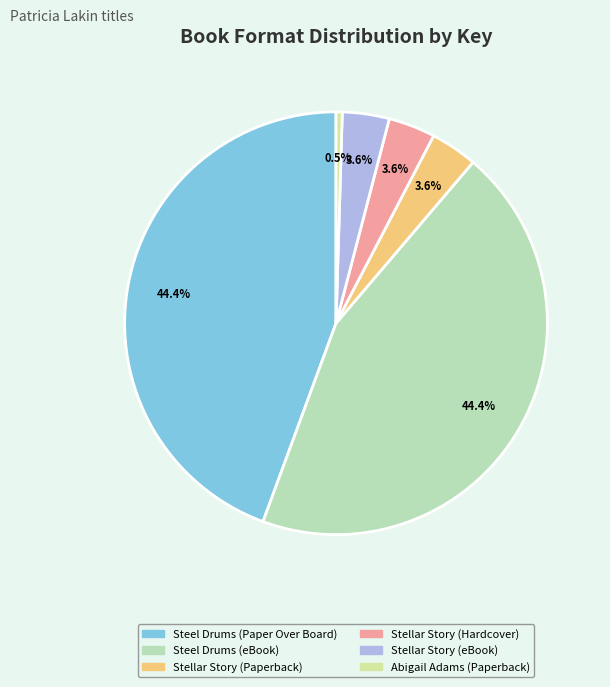

Count the number of slices in the pie.

6